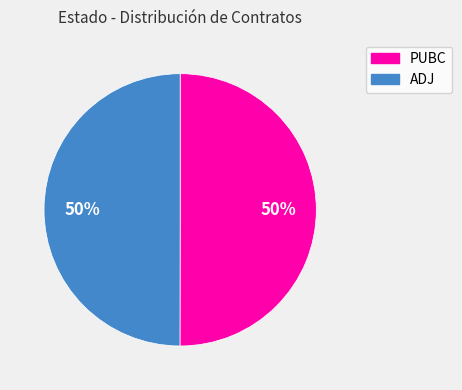

The PUBC slice represents 50% of the pie. True or false?

True